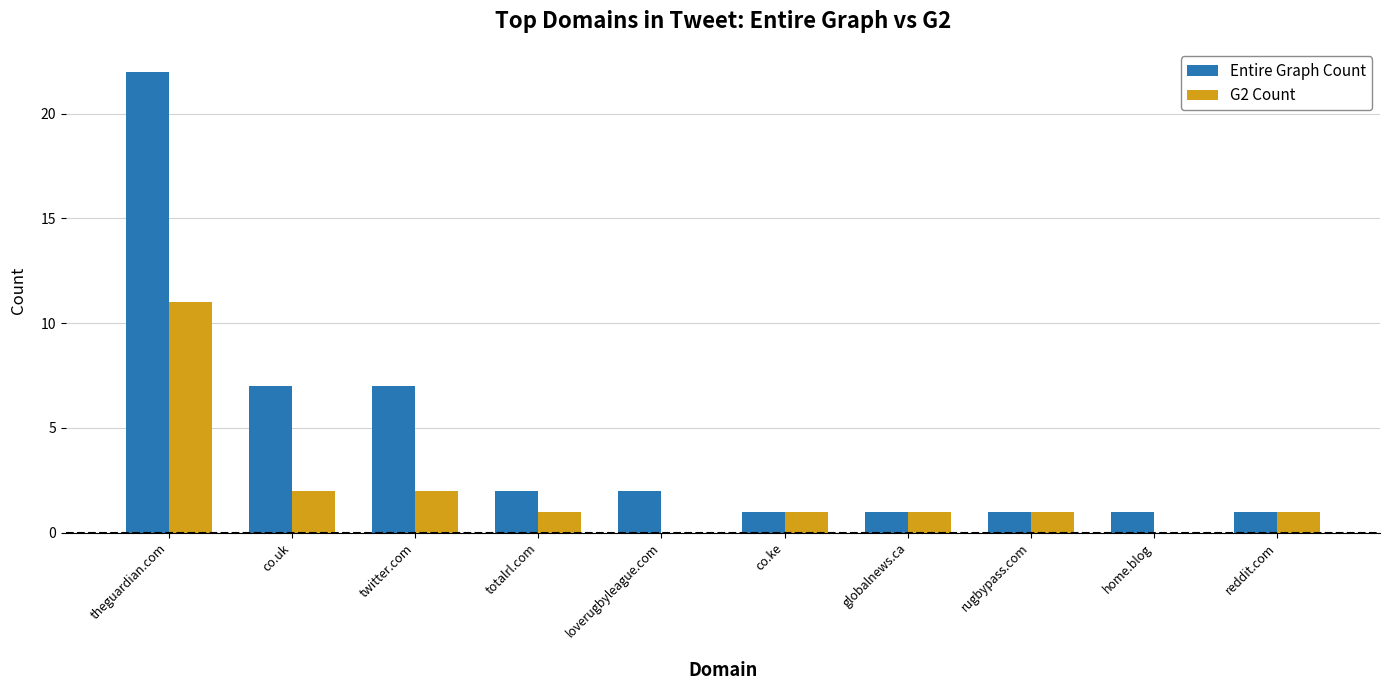

What is the sum of the Entire Graph Count values at twitter.com and rugbypass.com?

8